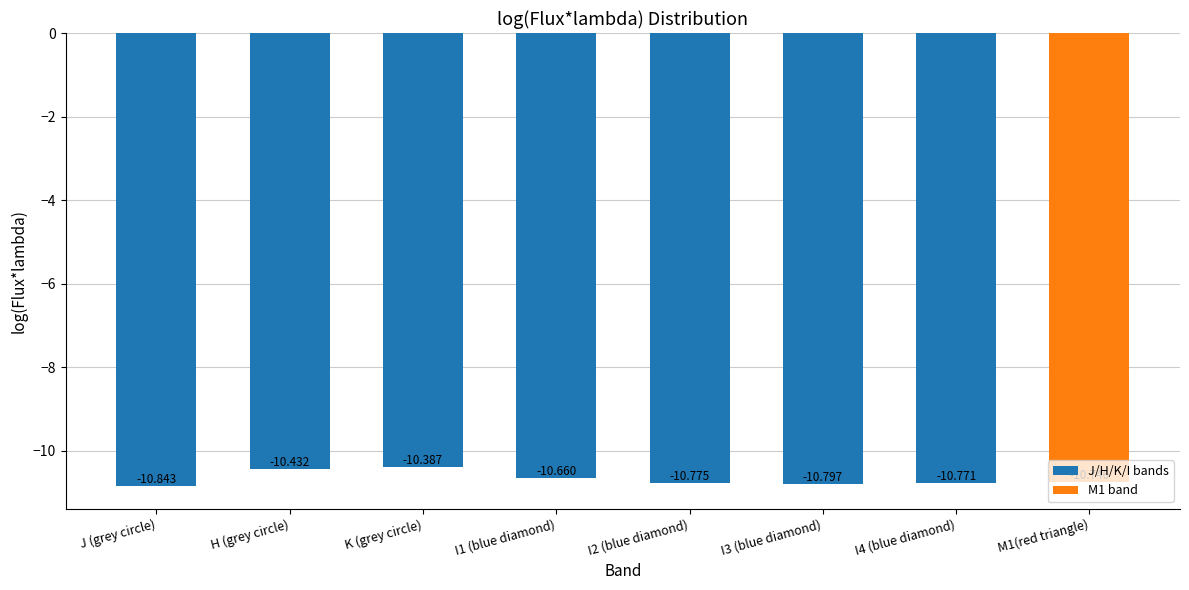

What is the sum of the values at K (grey circle) and M1(red triangle)?

-21.1